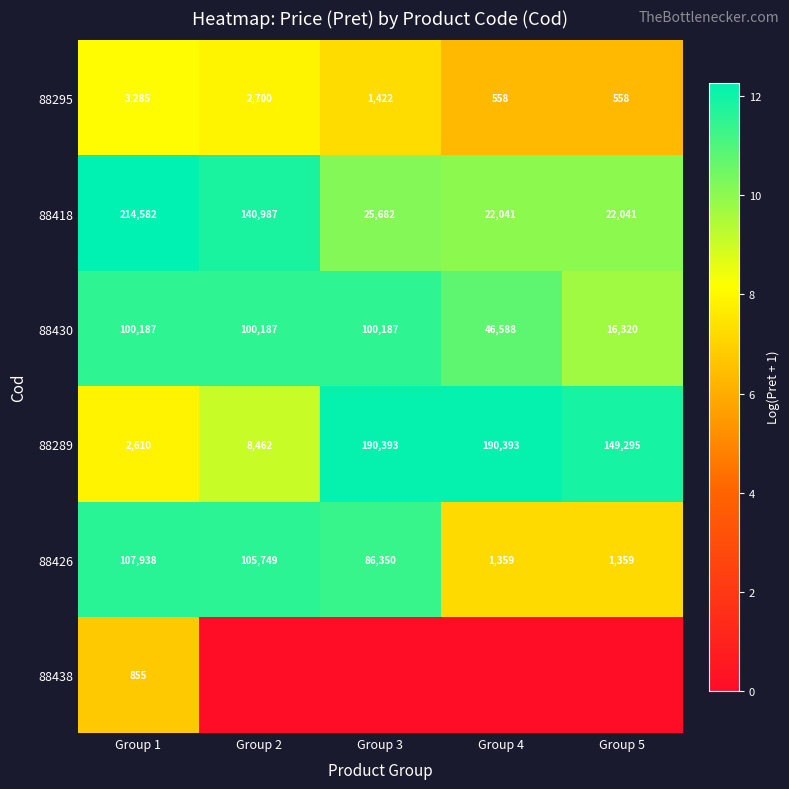

What is the difference between the 88418 values at Group 1 and Group 5?

192541